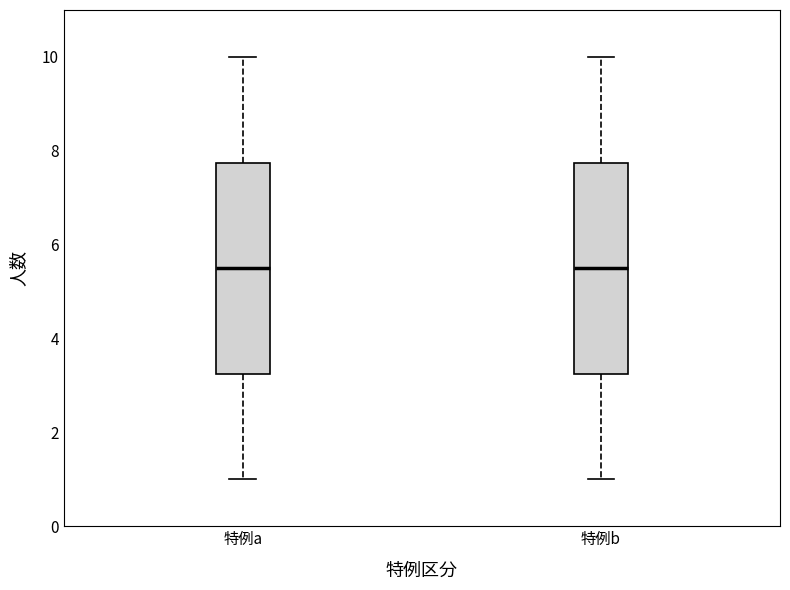

Reading left to right, read every box against the y-axis: the position of its median line, the range the box covers, and the ends of its whiskers. The values are not printed on the chart, so give them approximately, as read against the axis.

特例a: median 5.6, box 3.2 to 7.8, whiskers 1.0 to 10.0
特例b: median 5.6, box 3.2 to 7.8, whiskers 1.0 to 10.0